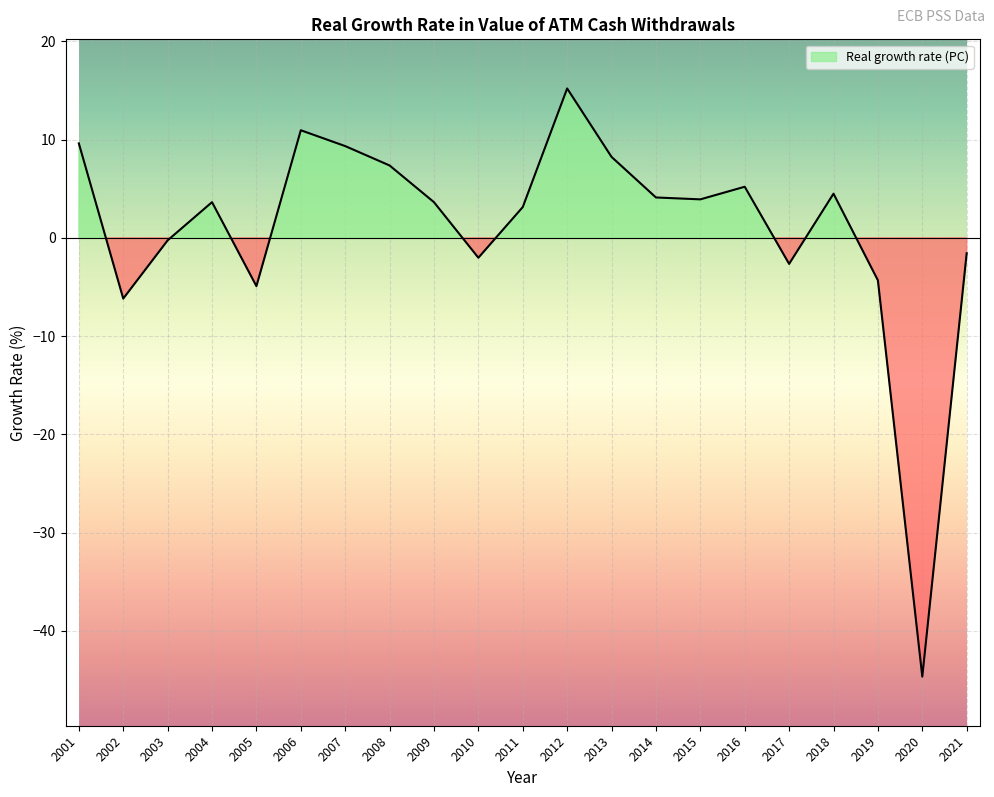

What is the ratio of the value at 2009 to the value at 2007?

0.4